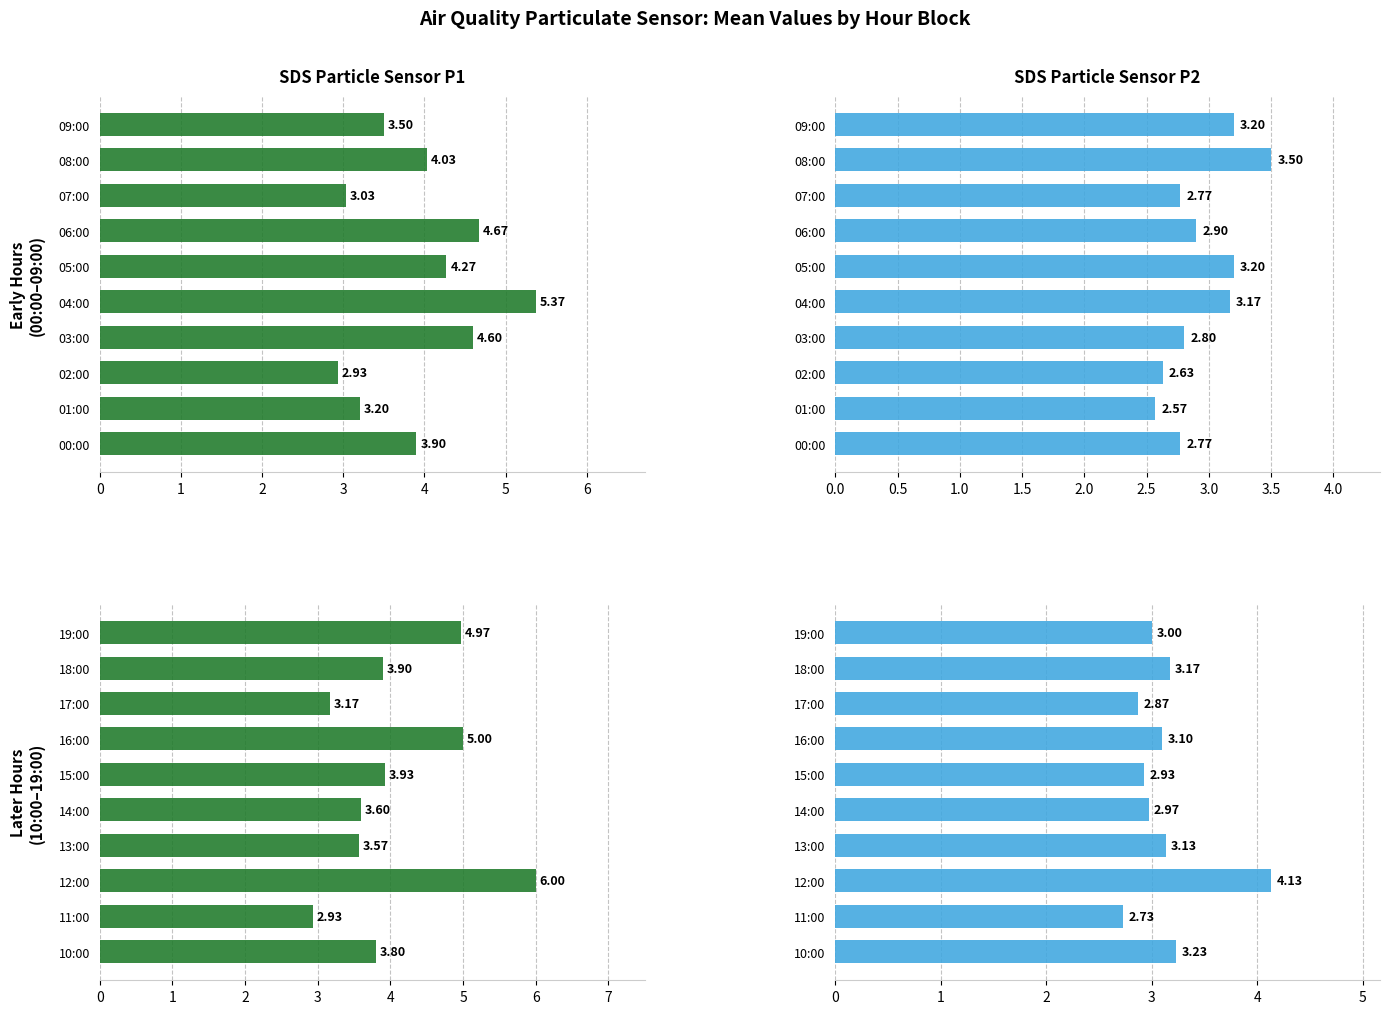

What is the sum of the SDS_P2
(Later) values at 11:00 and 13:00?

5.9